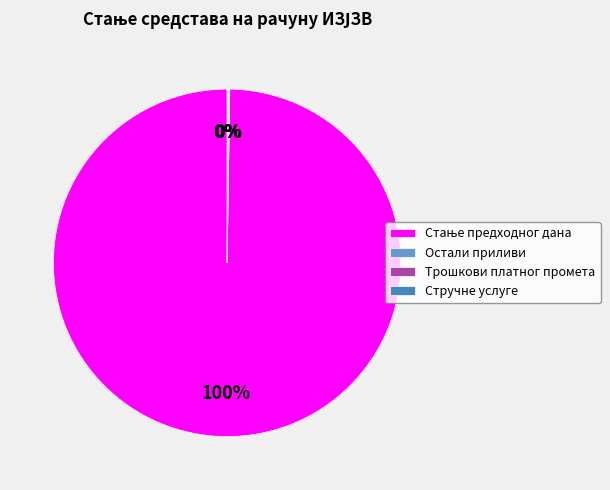

To the nearest percent, what is the difference between the largest and smallest slice percentages?

100%